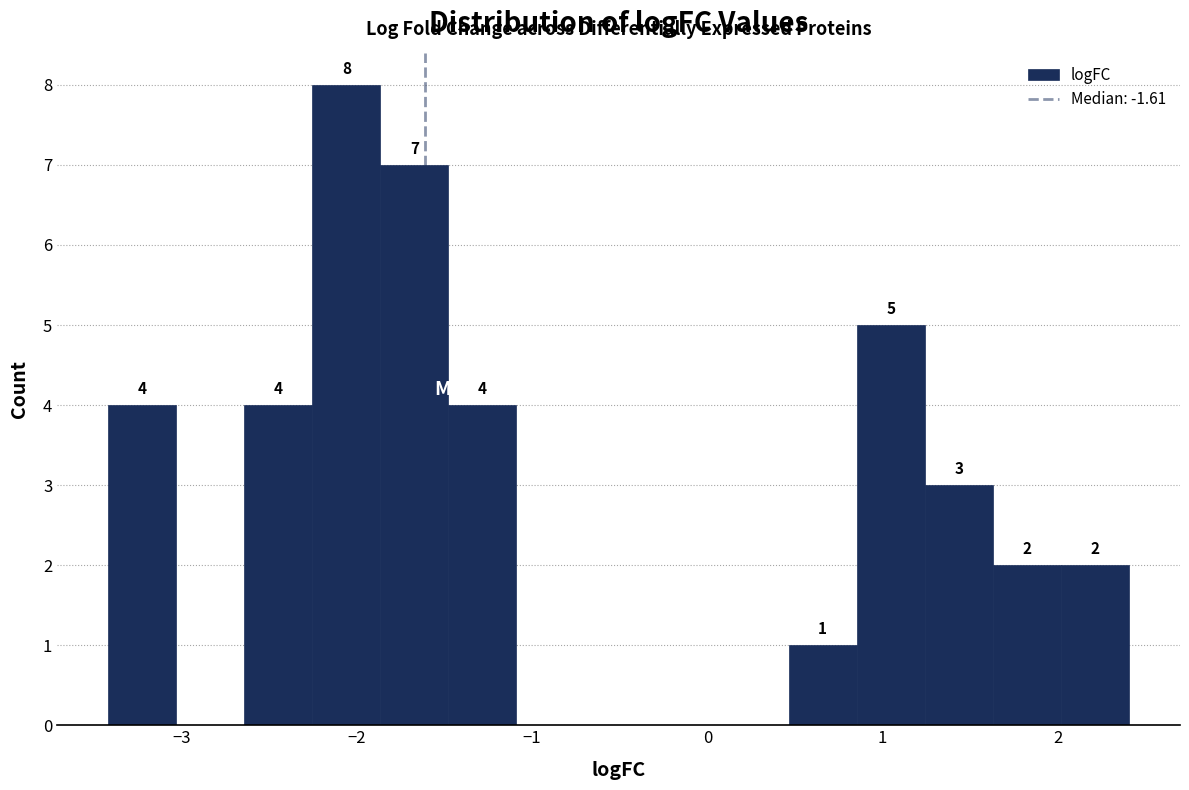

Read against the x-axis, roughly where is the centre of the tallest bar?

-2.1